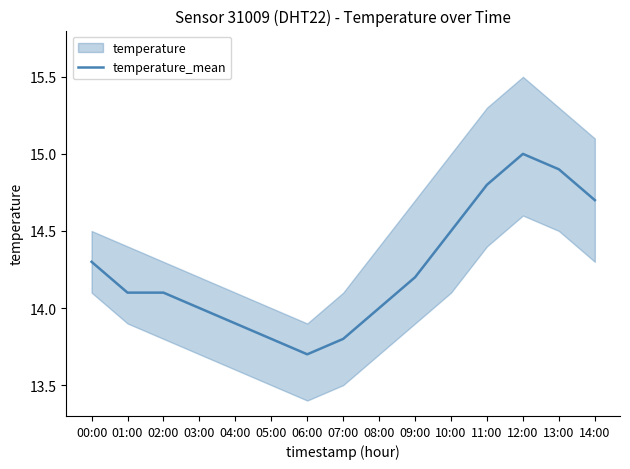

How many points are higher than both their immediate neighbors (excluding endpoints)?

1